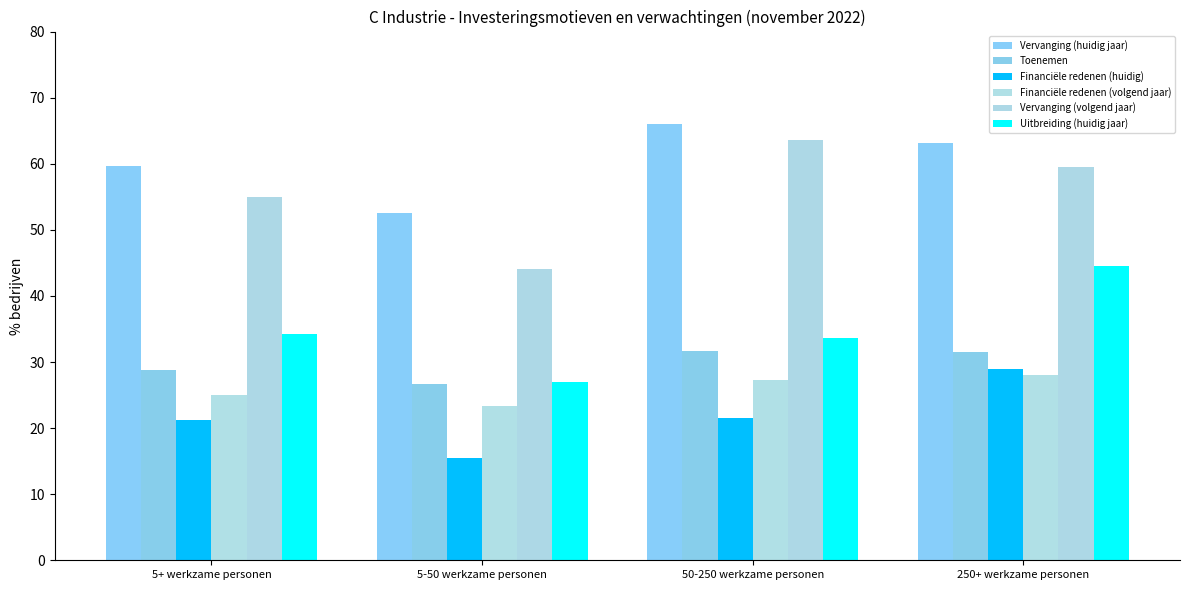

The Financiële redenen (huidig) series shows 41.5 at 250+ werkzame personen. True or false?

False